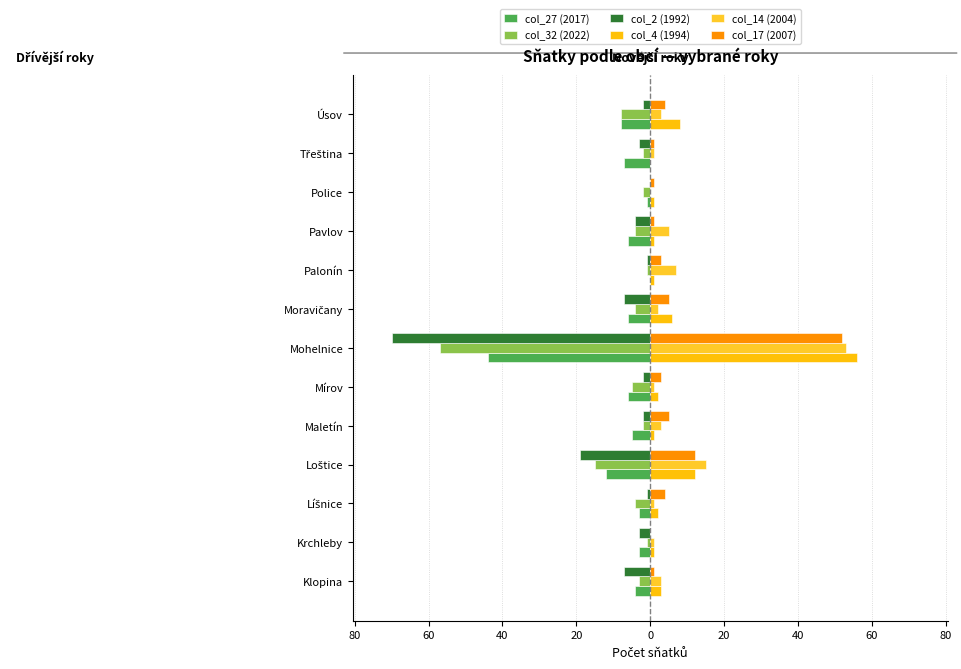

What is the difference between the maximum and minimum values in the col_17 (2007) series?

52